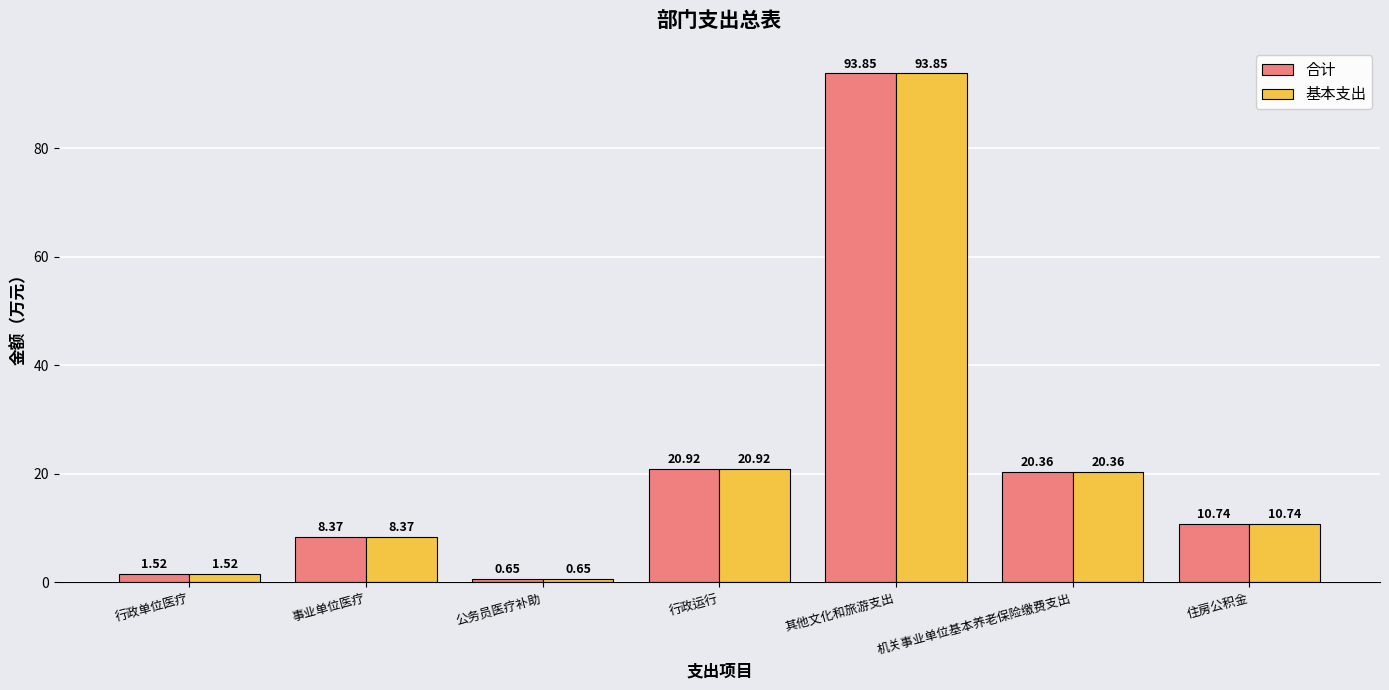

At which label does 合计 reach its minimum?

公务员医疗补助